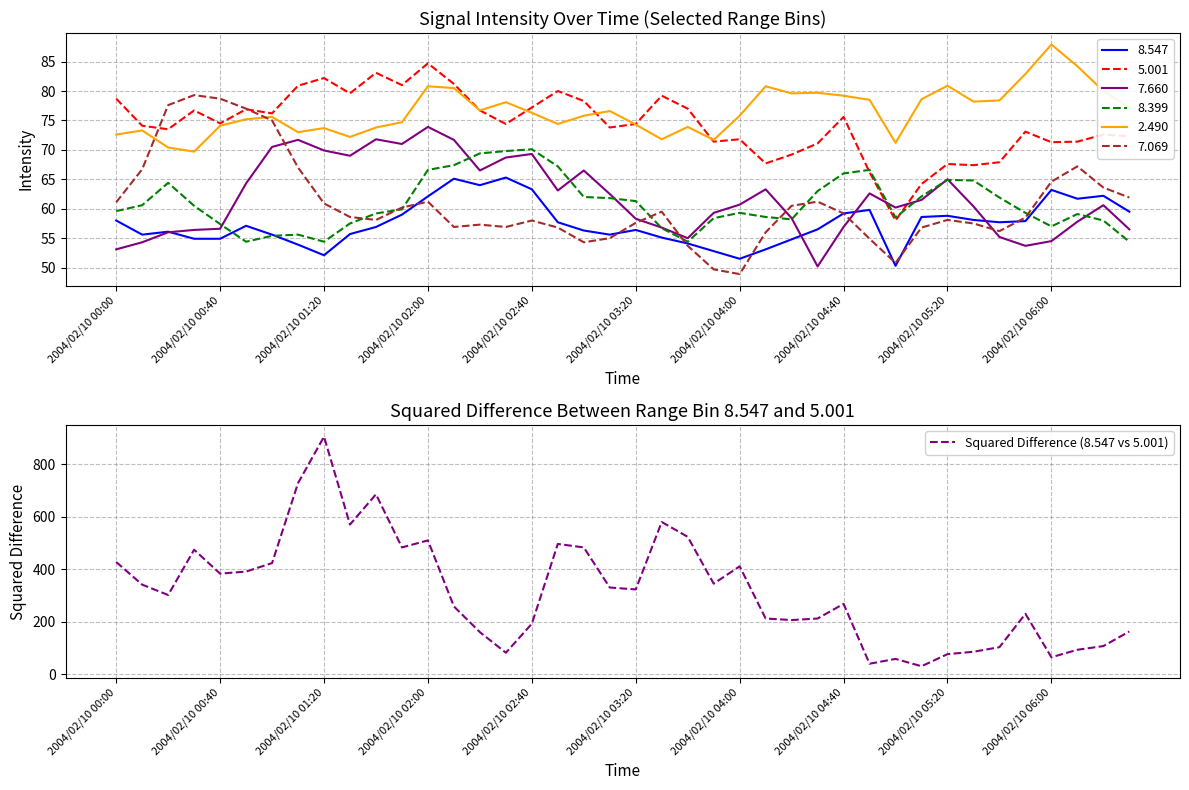

How many points are higher than both their immediate neighbors (excluding endpoints)?

10